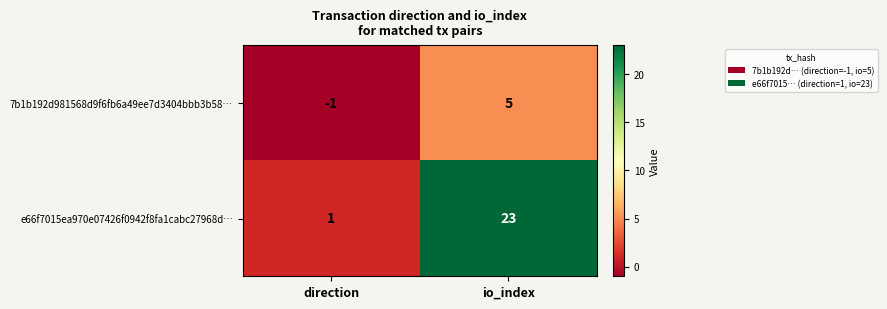

How many distinct data groups are displayed?

2